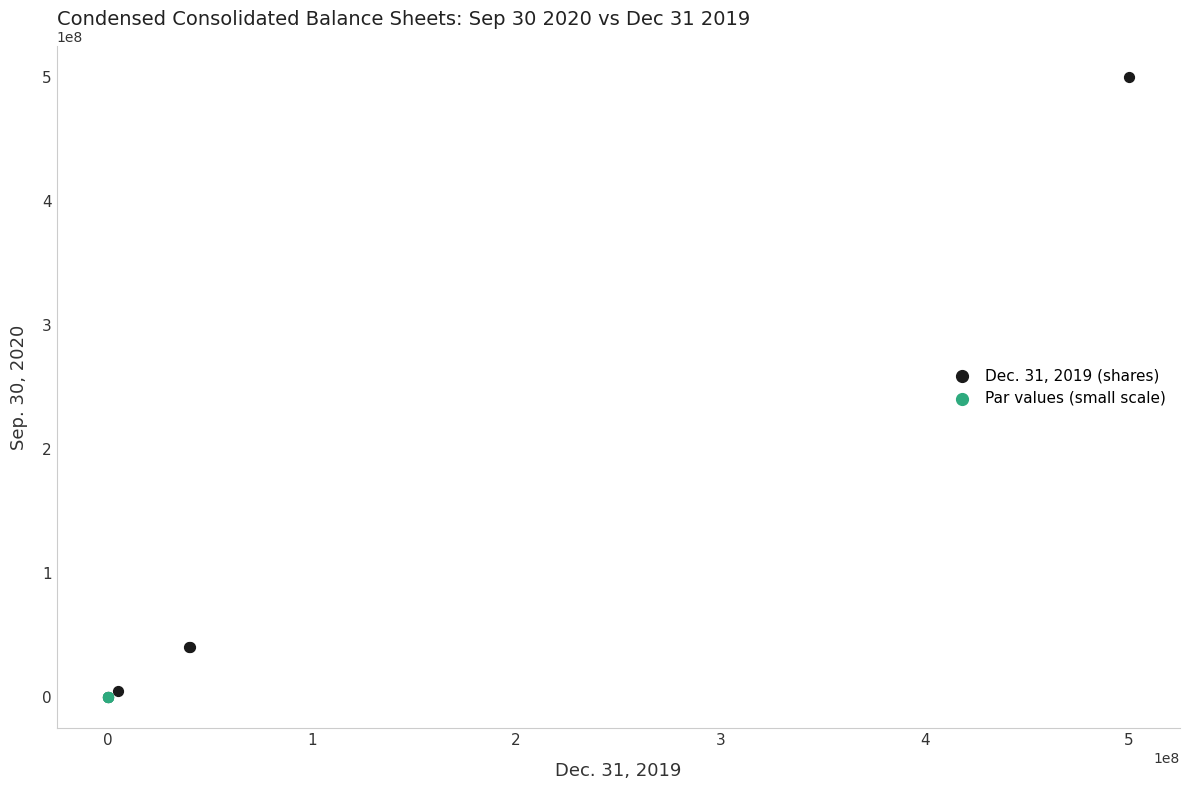

Which series reaches the maximum Y coordinate?

Dec. 31, 2019 (shares)